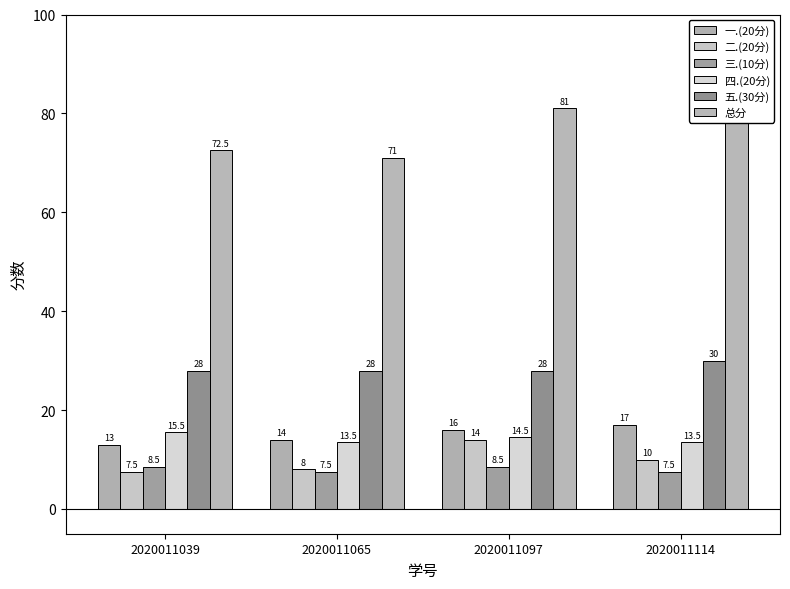

What is the value of the 二.(20分) bar at the 3rd from the left?

14.0